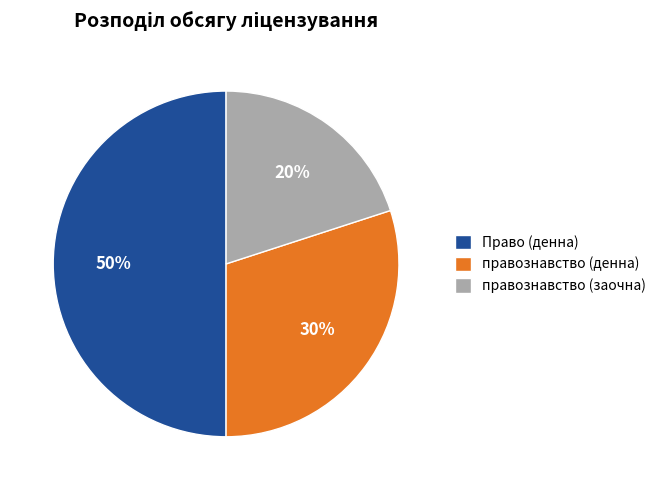

What is the ratio of the value at Право (денна) to the value at правознавство (денна)?

1.7